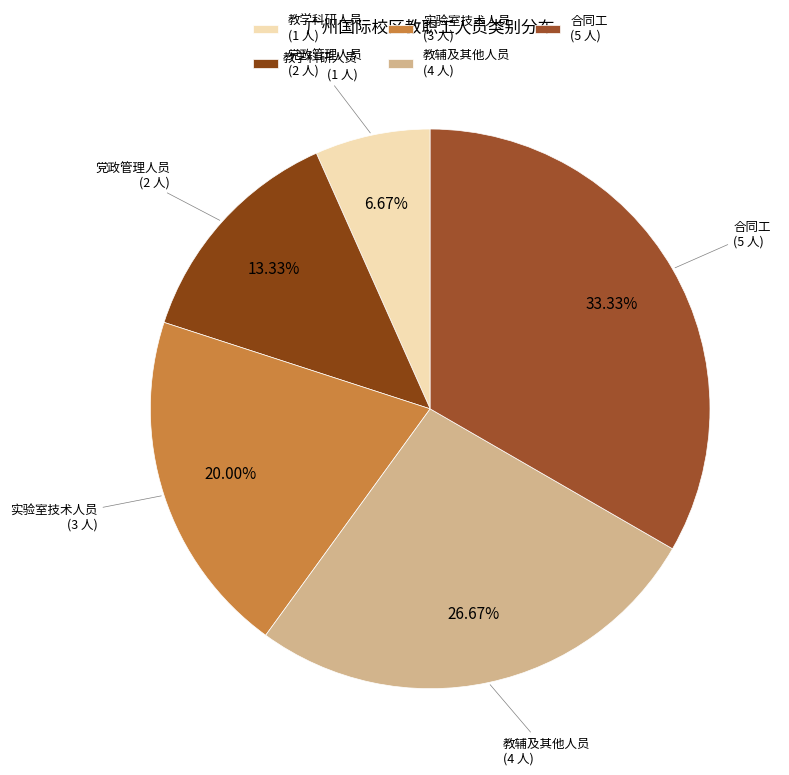

Which category has the smallest portion of the pie?

教学科研人员